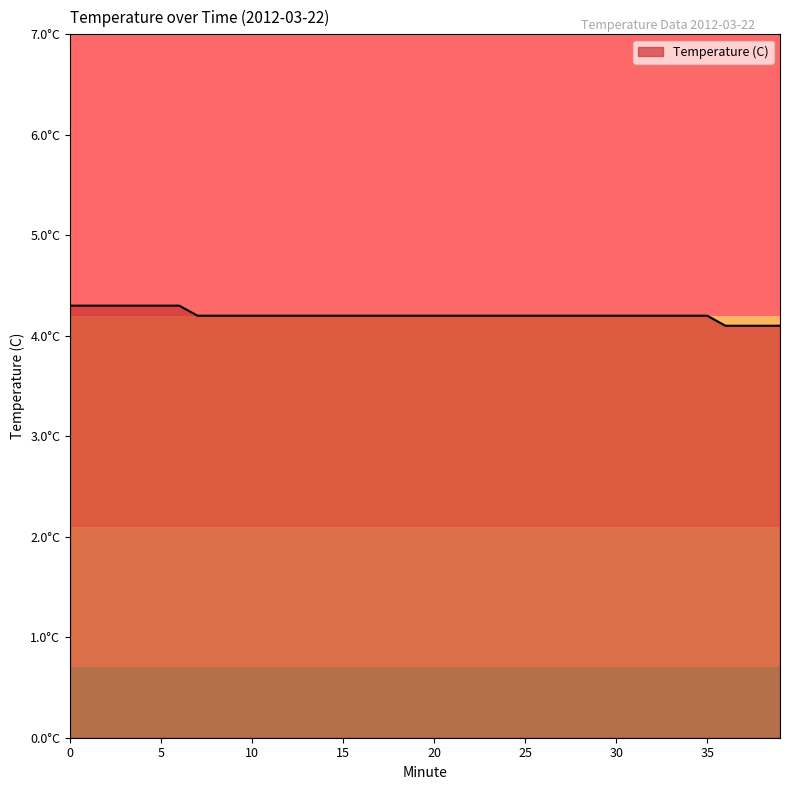

How many values are between 4 and 5?

40